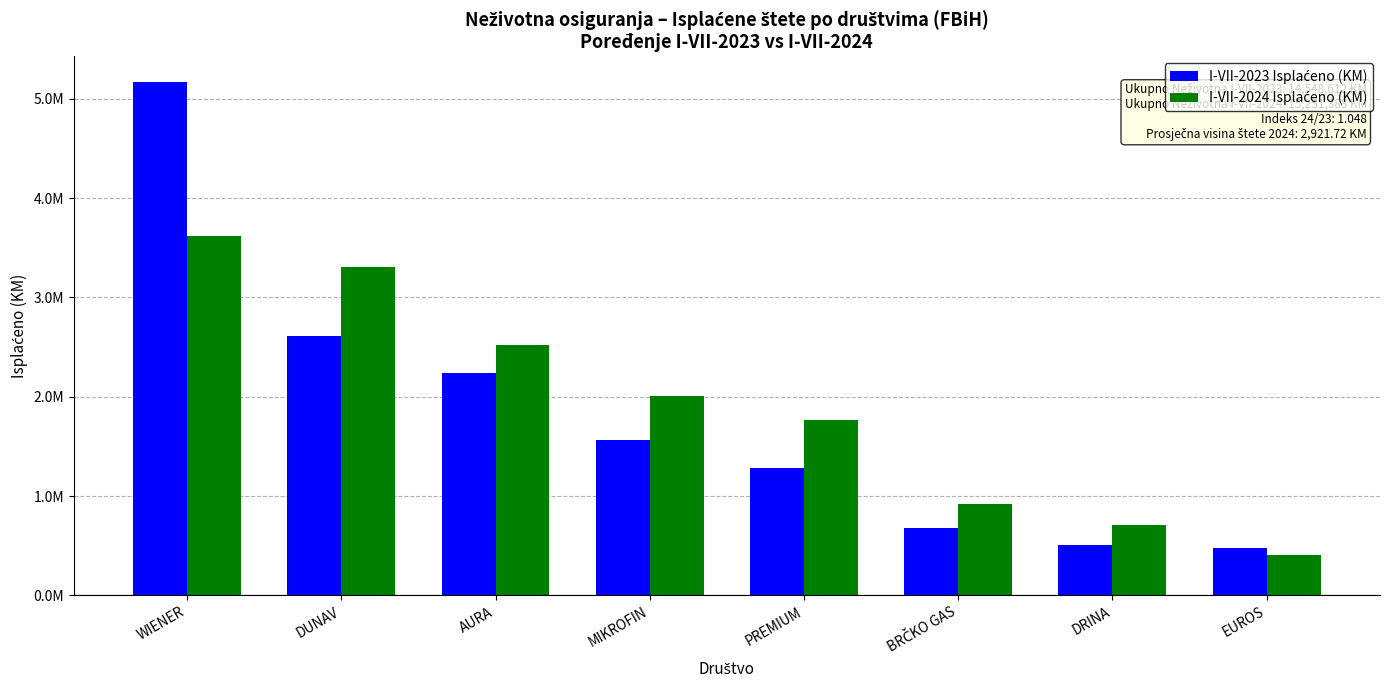

What is the minimum value shown in the chart?

410862